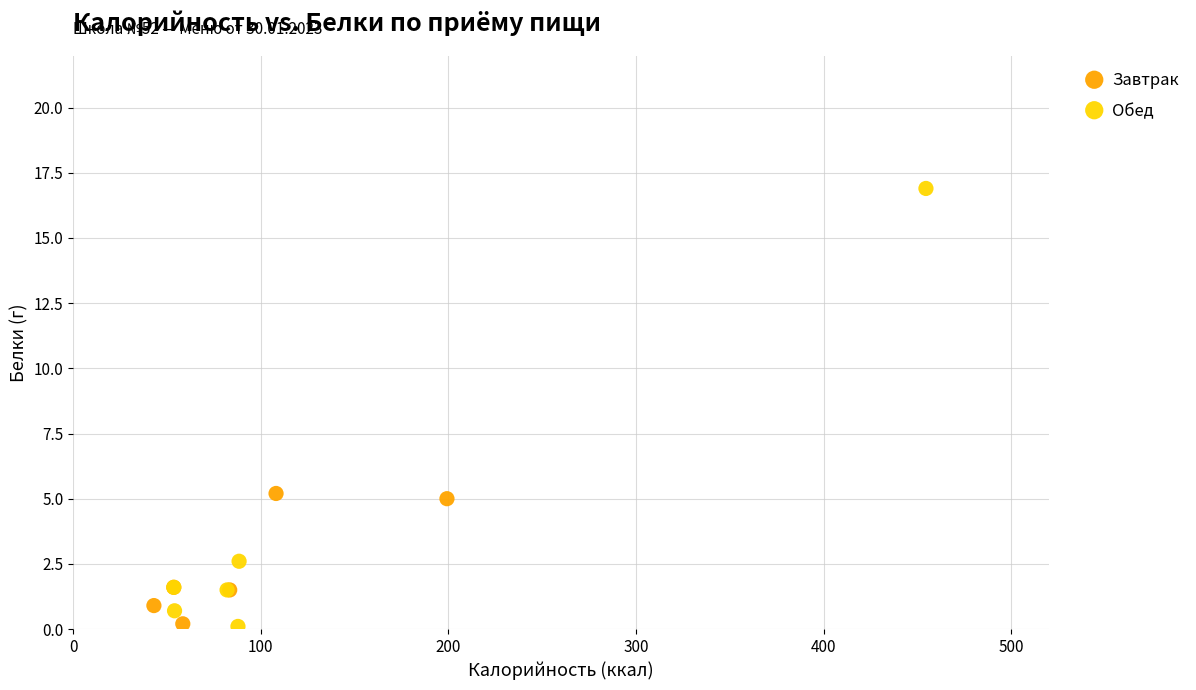

Which series reaches the maximum Y coordinate?

Обед